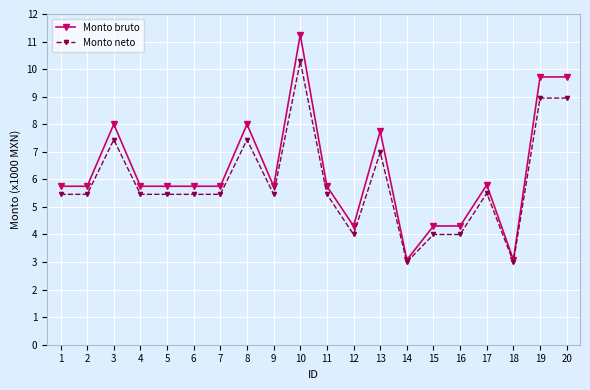

At which category is the sum across all series the highest?

10